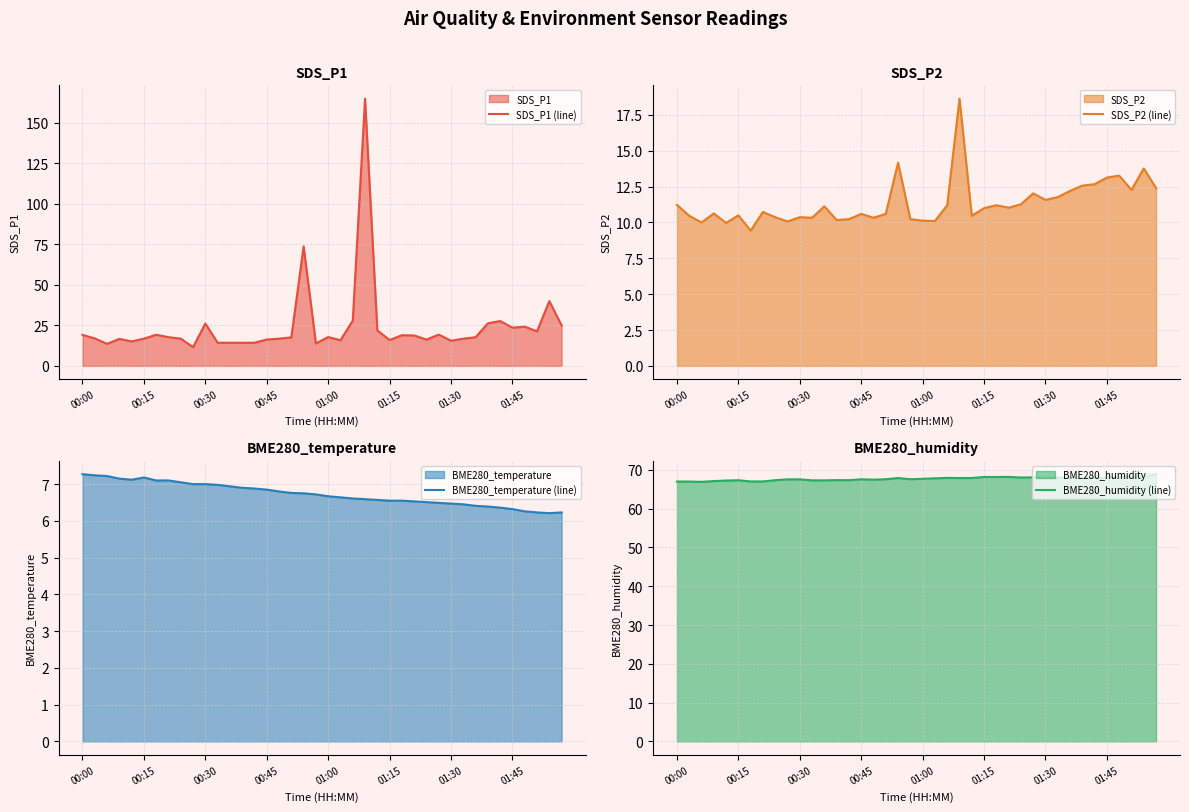

Rank the series by their maximum value, from highest to lowest.

SDS_P1 (line), BME280_humidity (line), SDS_P2 (line), BME280_temperature (line)